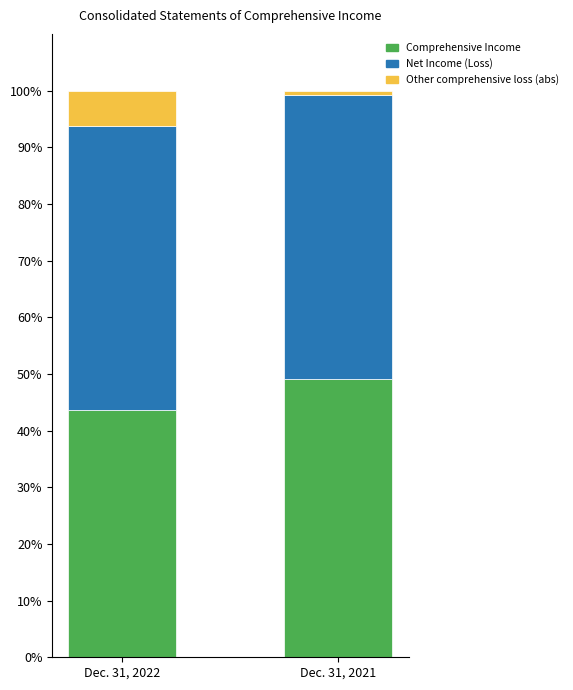

Is it true that Comprehensive Income equals 43.7 at Dec. 31, 2022?

True